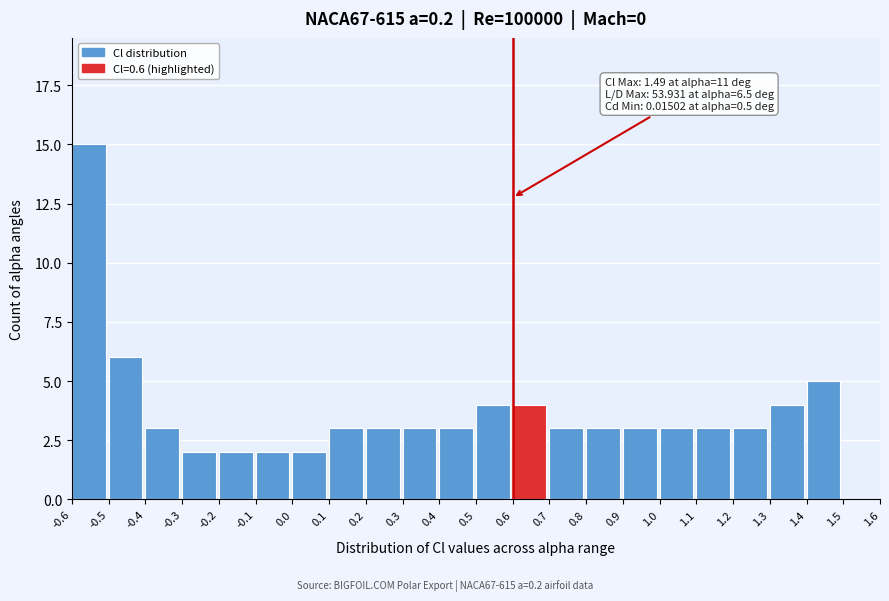

Which range on the x-axis has the tallest bar?

-0.6 to -0.5